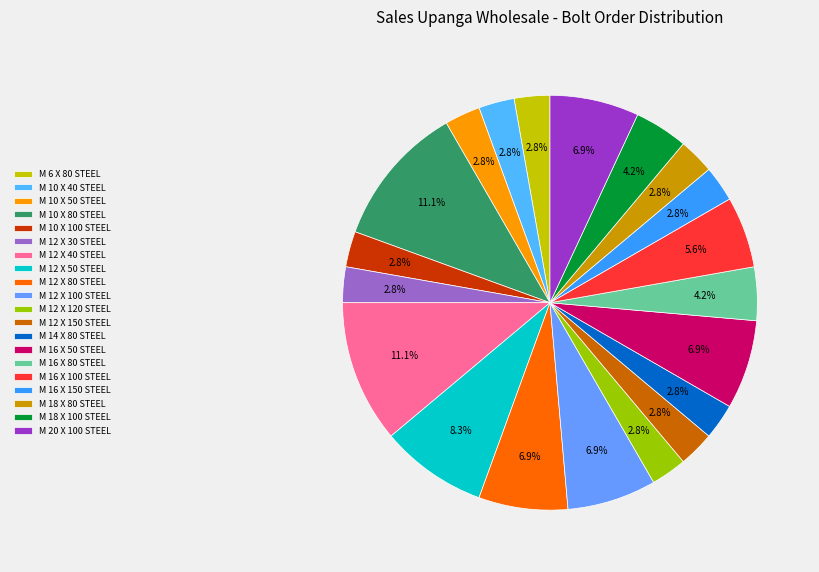

How many slices are in this pie chart?

20